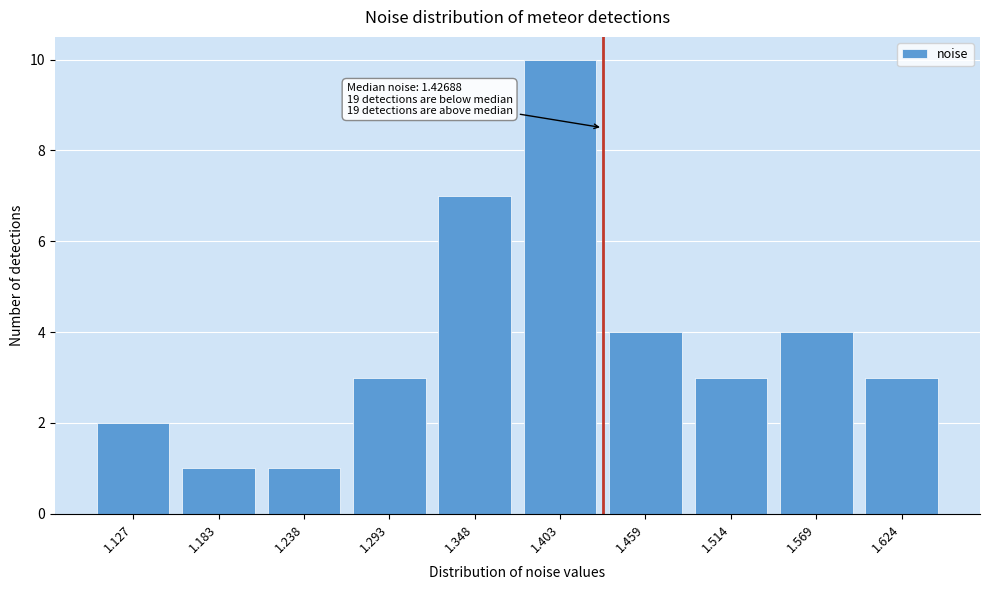

Reading left to right, extract all data points from this chart.

1.127=2	1.183=1	1.238=1	1.293=3	1.348=7	1.403=10	1.459=4	1.514=3	1.569=4	1.624=3